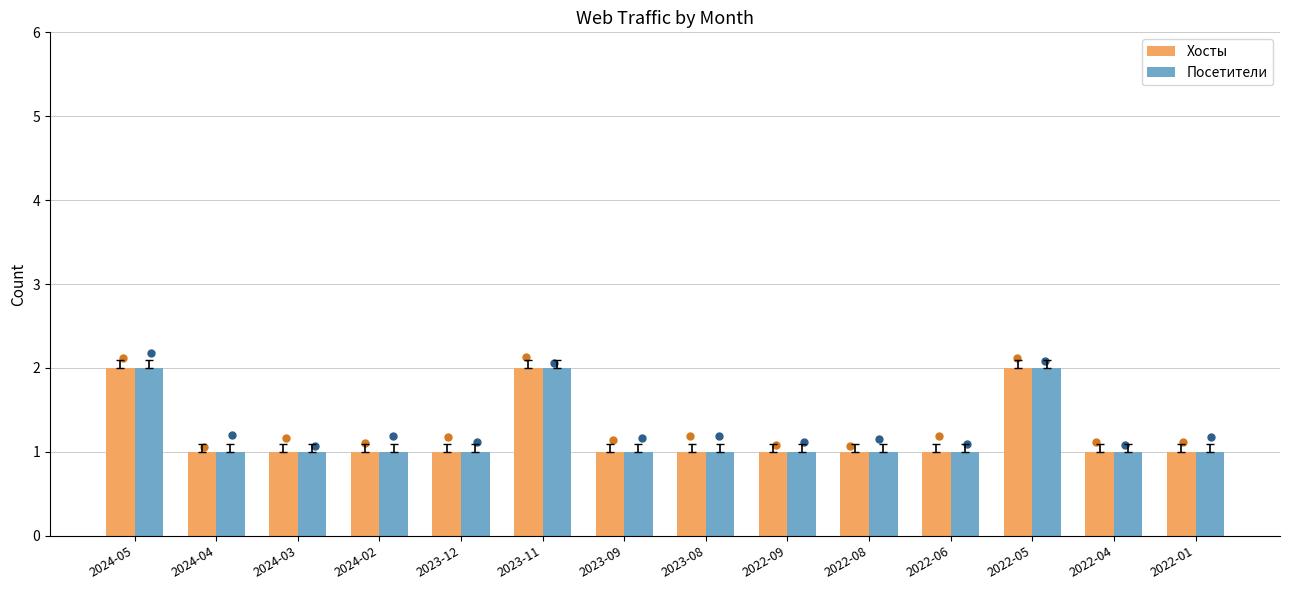

Is the value of Хосты at 2022-01 greater than the value of Посетители at 2022-04?

No